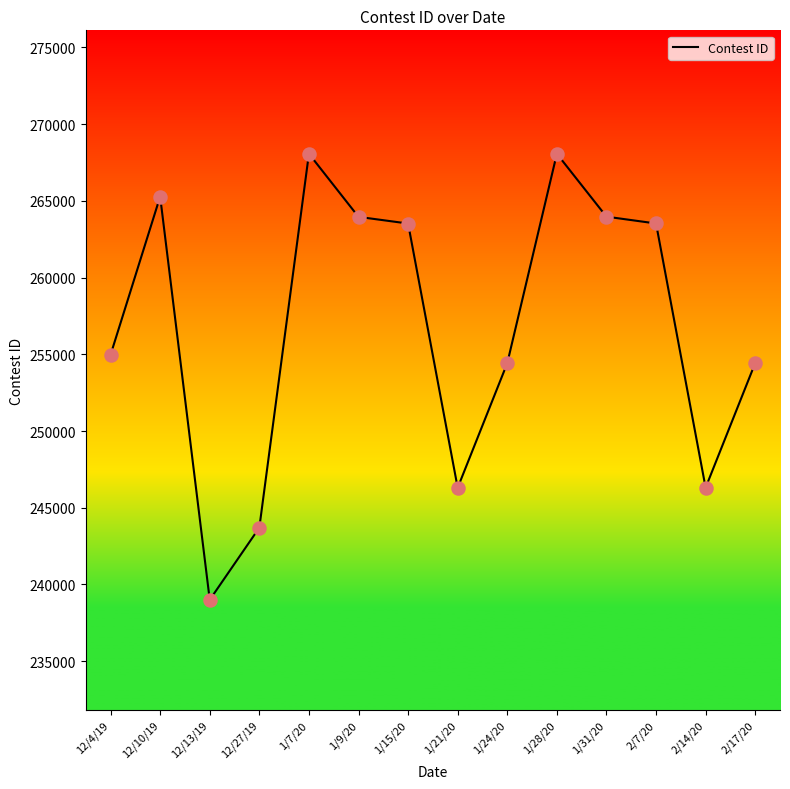

Which has a higher value, 2/17/20 or 1/7/20?

1/7/20